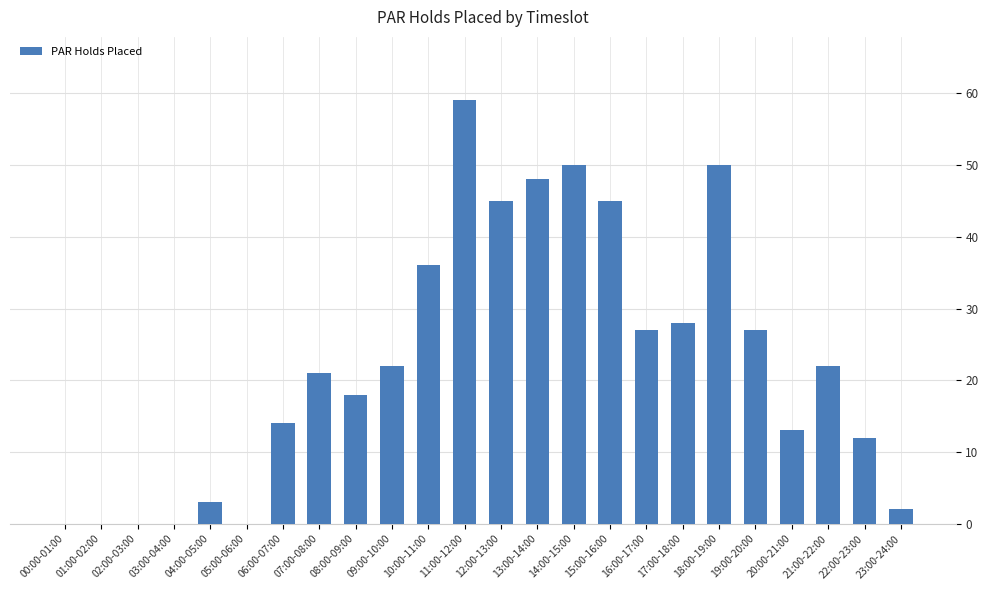

How many data points does each series have?

24